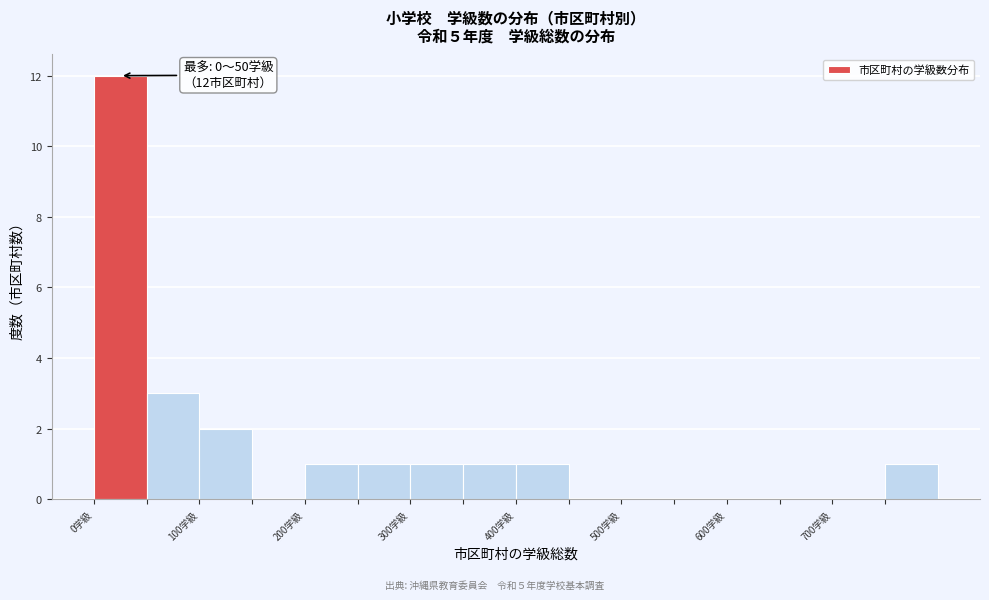

Which range on the x-axis has the tallest bar?

0 to 50